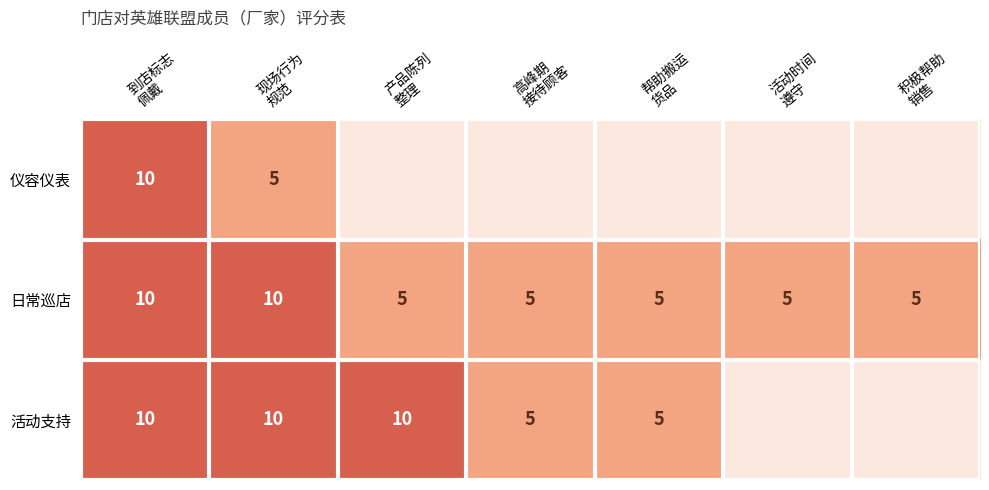

Count the 日常巡店 values in the range 5 to 10.

7